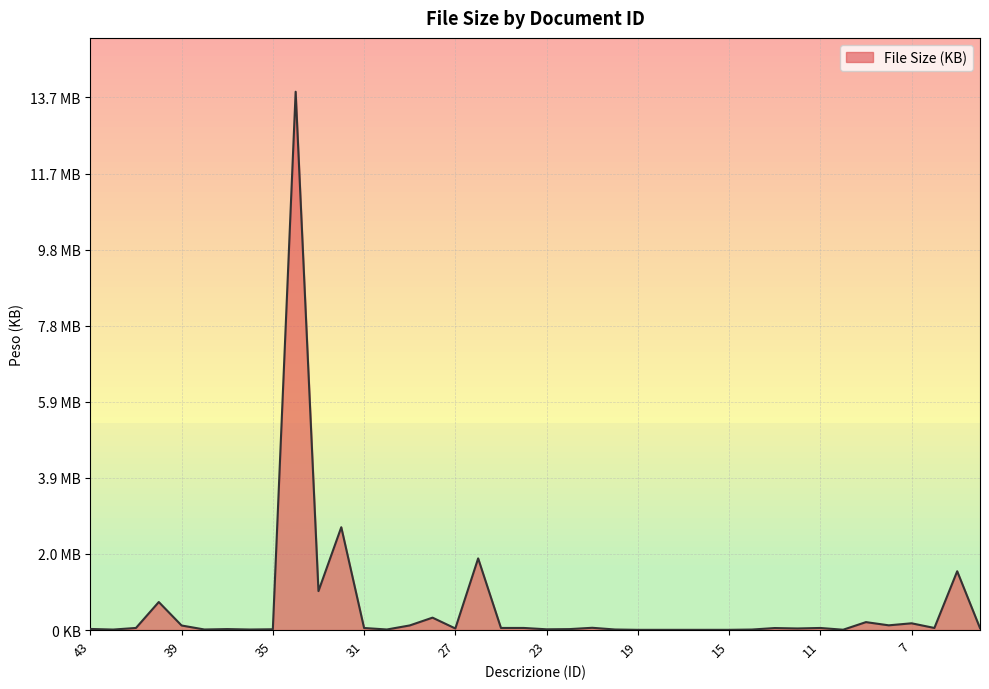

What is the greatest value displayed?

14151.7